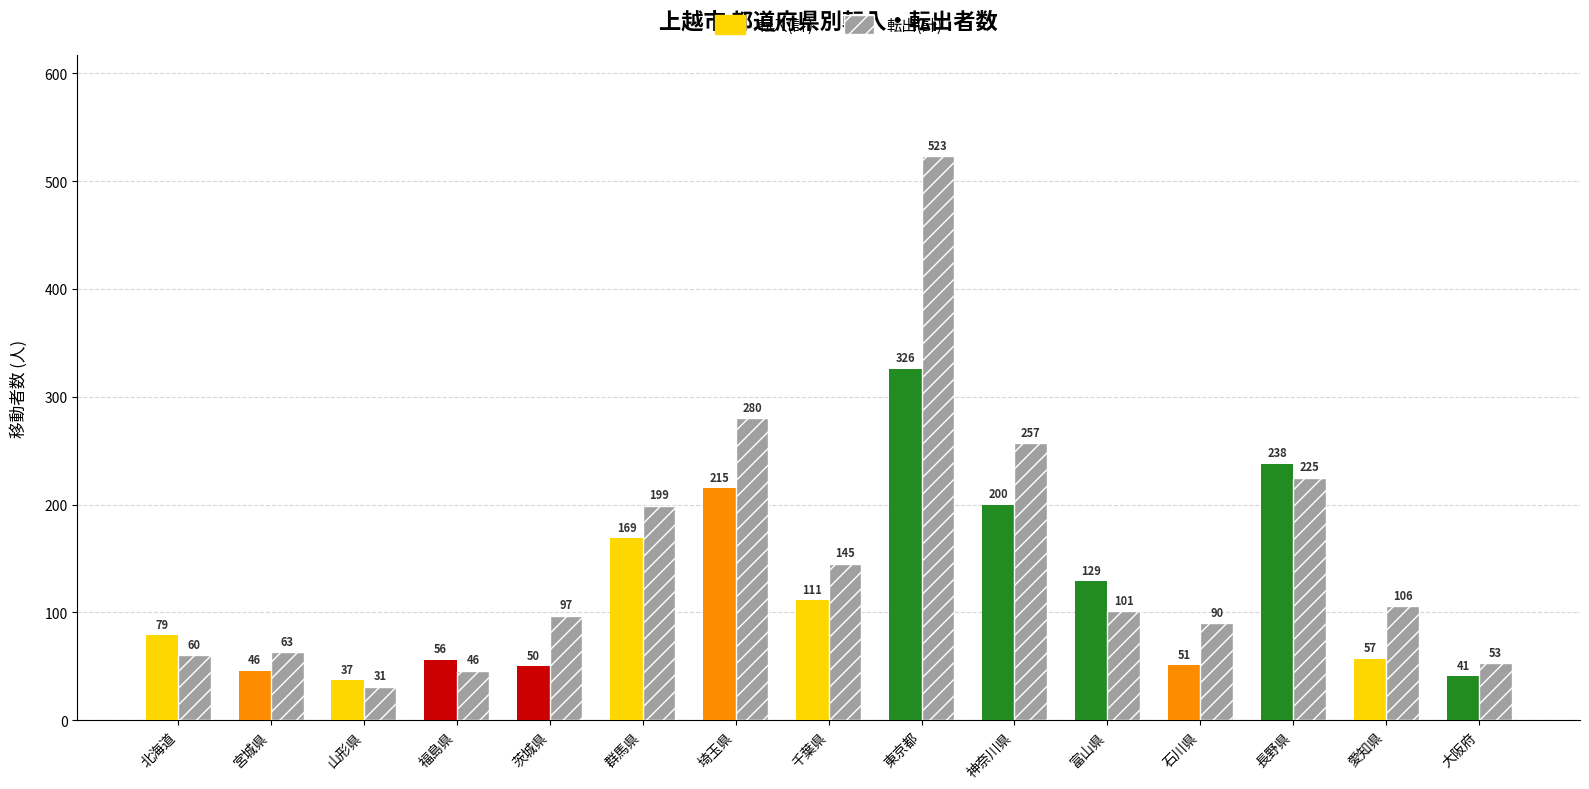

Reading left to right, what are all the values shown in this chart?

転入(計): 79	46	37	56	50	169	215	111	326	200	129	51	238	57	41
転出(計): 60	63	31	46	97	199	280	145	523	257	101	90	225	106	53